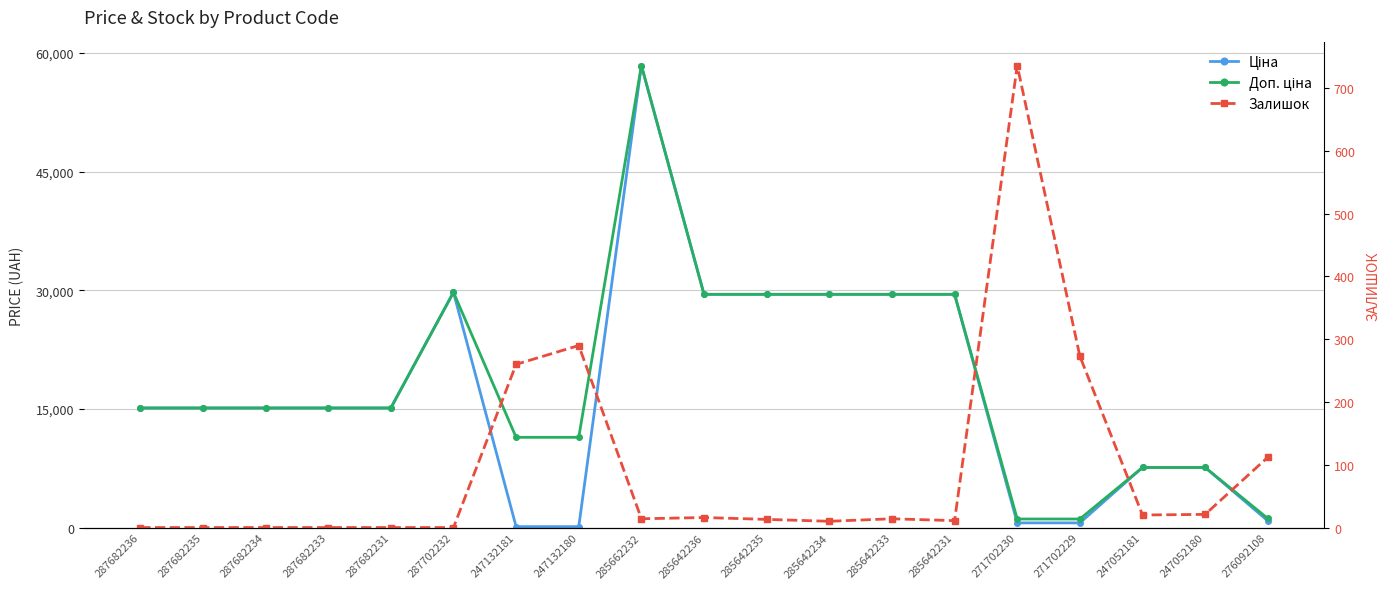

List the series in order of their peak value, highest first.

Ціна, Доп. ціна, Залишок